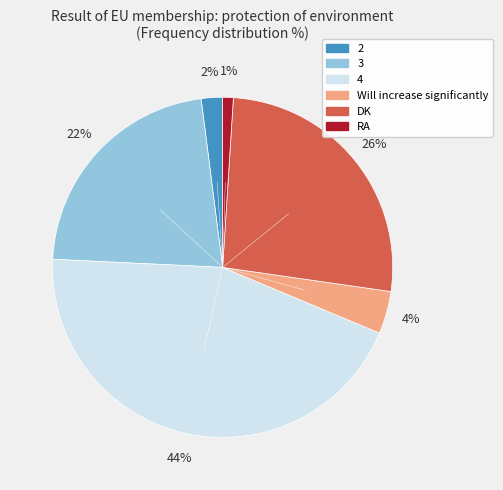

Does any single category account for the majority?

No